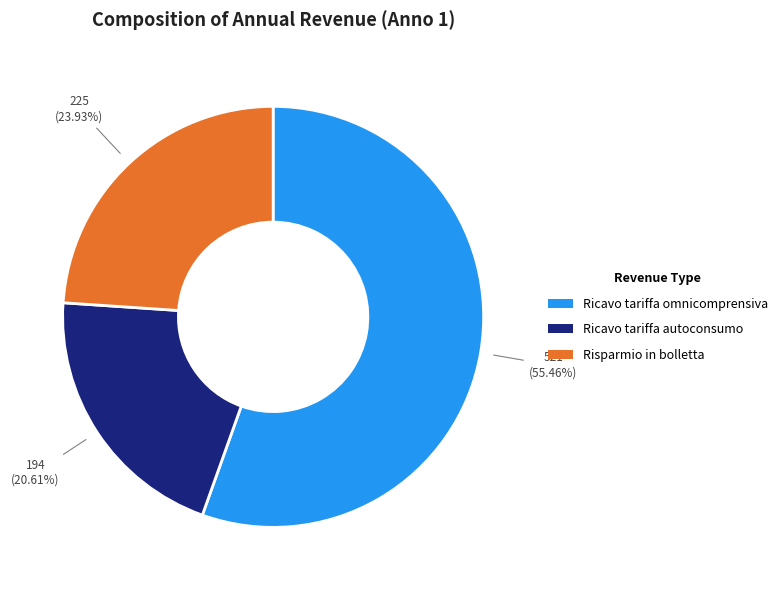

To the nearest percent, what portion does Risparmio in bolletta represent?

24%